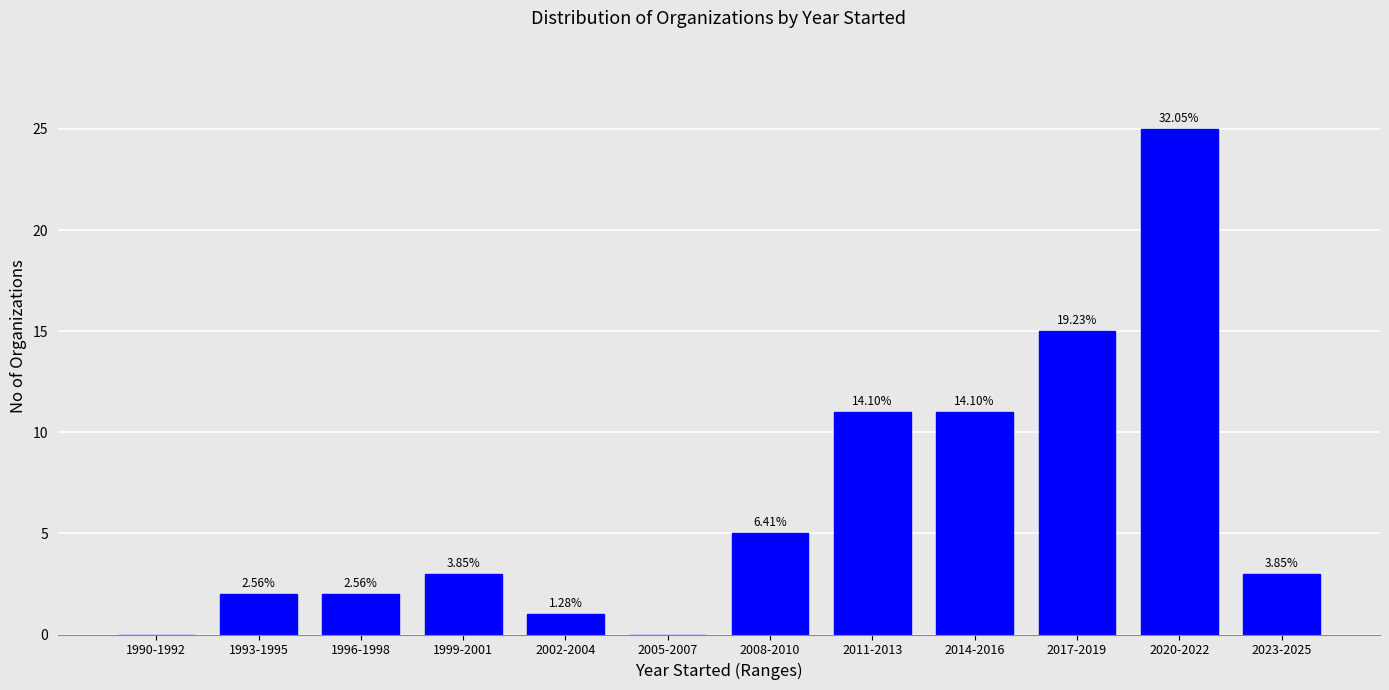

Are the bars horizontal?

No